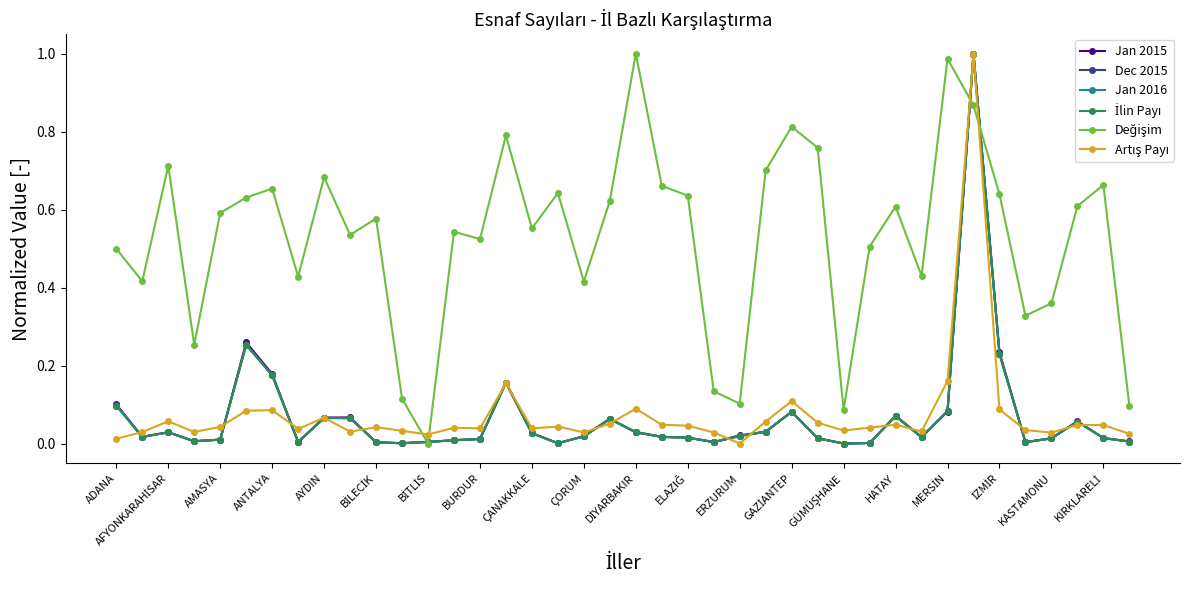

True or false: Jan 2015 has more than 1 interior local peaks.

True